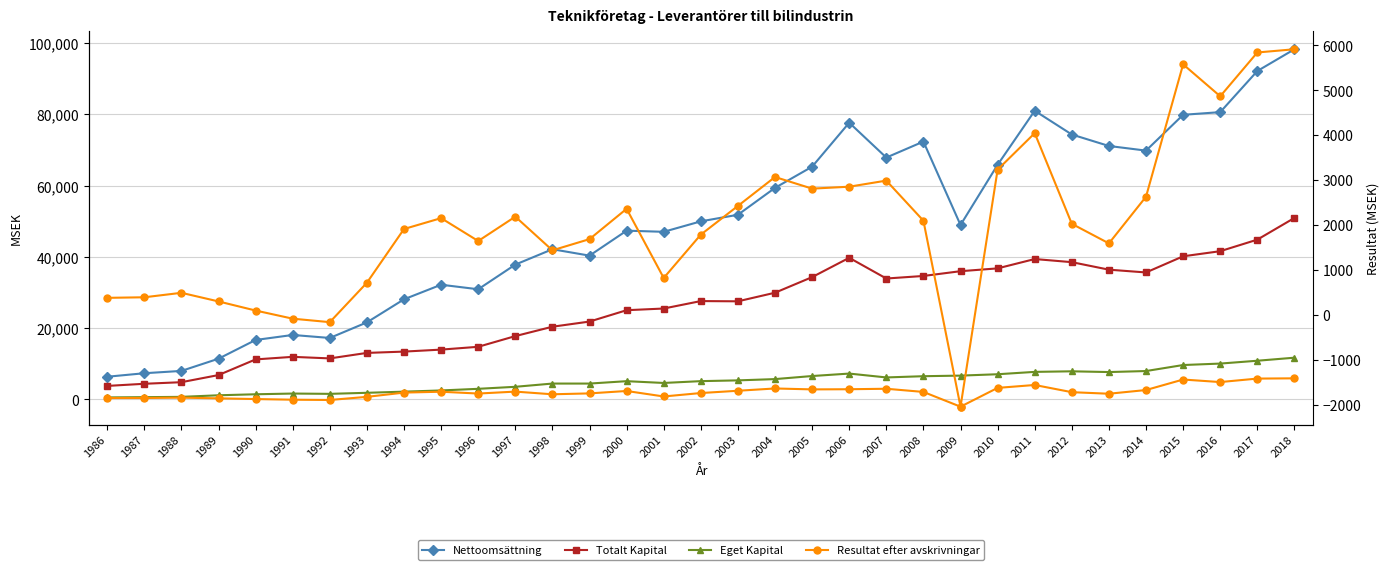

Reading left to right, list all the values displayed in this chart.

Nettoomsättning: 6363.6	7344.9	7998.5	11424.8	16687.7	18093.7	17252.4	21626.2	28106.4	32199.8	30924.8	37849.3	42165.9	40367.2	47376.7	47058.6	49995.4	51846.0	59398.0	65341.6	77696.7	67908.4	72395.7	48971.5	65877.0	81051.6	74378.3	71159.7	69859.7	79914.1	80663.5	92207.3	98320.6
Totalt Kapital: 3784.5	4384.6	4829.6	6831.7	11229.4	11948.3	11511.1	13053.2	13422.0	13980.7	14769.0	17774.9	20407.0	21854.6	25045.4	25516.9	27608.1	27540.6	29955.0	34335.3	39759.9	33943.7	34660.6	35998.9	36790.3	39412.5	38535.2	36425.9	35644.1	40181.9	41616.4	44860.0	50953.2
Eget Kapital: 552.6	629.7	711.9	1154.6	1438.5	1641.4	1557.8	1851.5	2174.4	2511.4	2971.0	3537.5	4446.2	4444.3	5115.0	4615.0	5126.9	5341.2	5699.1	6560.6	7250.4	6166.2	6512.1	6678.3	7062.9	7726.3	7887.1	7677.8	7962.1	9650.4	10058.7	10855.9	11710.9
Resultat efter avskrivningar: 377.4	389.8	489.4	297.3	94.5	-86.8	-164.2	714.1	1910.7	2153.0	1643.3	2185.9	1435.8	1685.1	2360.6	819.9	1785.5	2424.7	3068.9	2810.0	2853.0	2988.7	2095.6	-2047.3	3233.2	4046.1	2026.1	1590.6	2630.3	5578.8	4867.5	5843.1	5914.9